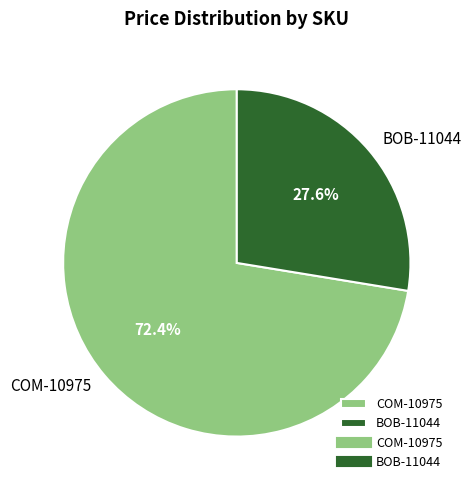

Do BOB-11044 and COM-10975 together represent more than half of the pie?

Yes